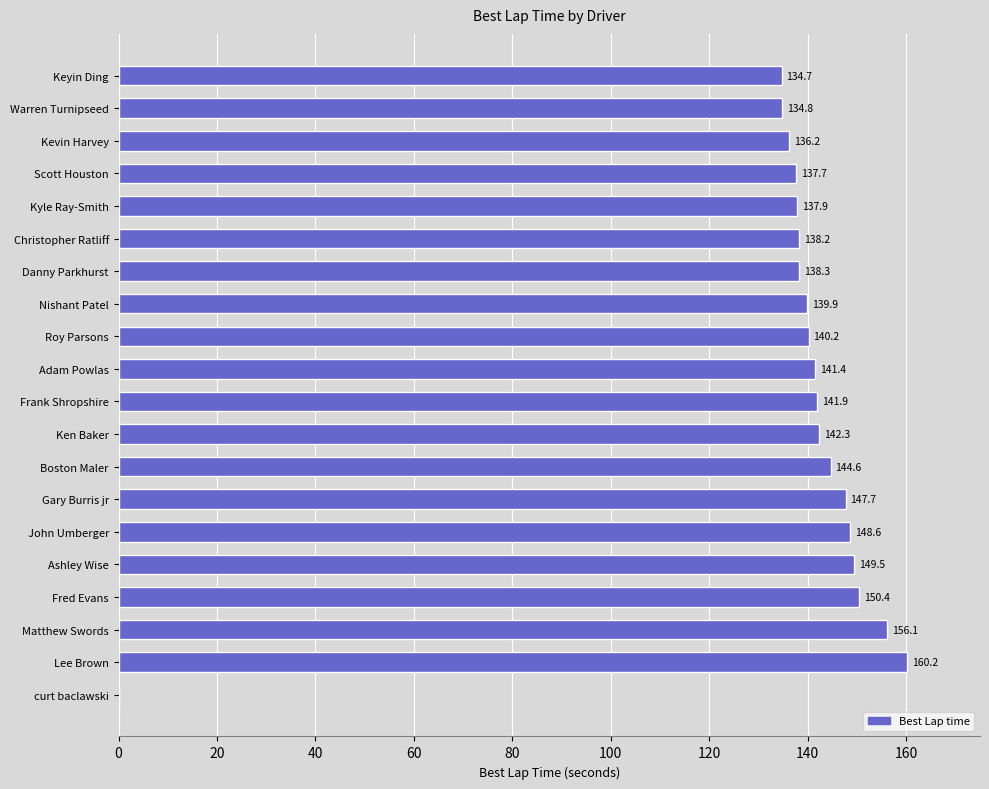

Reading top to bottom, what are all the values shown in this chart?

Keyin Ding=134.7	Warren Turnipseed=134.8	Kevin Harvey=136.2	Scott Houston=137.7	Kyle Ray-Smith=137.9	Christopher Ratliff=138.2	Danny Parkhurst=138.3	Nishant Patel=139.9	Roy Parsons=140.2	Adam Powlas=141.4	Frank Shropshire=141.9	Ken Baker=142.3	Boston Maler=144.6	Gary Burris jr=147.7	John Umberger=148.6	Ashley Wise=149.5	Fred Evans=150.4	Matthew Swords=156.1	Lee Brown=160.2	curt baclawski=0.0